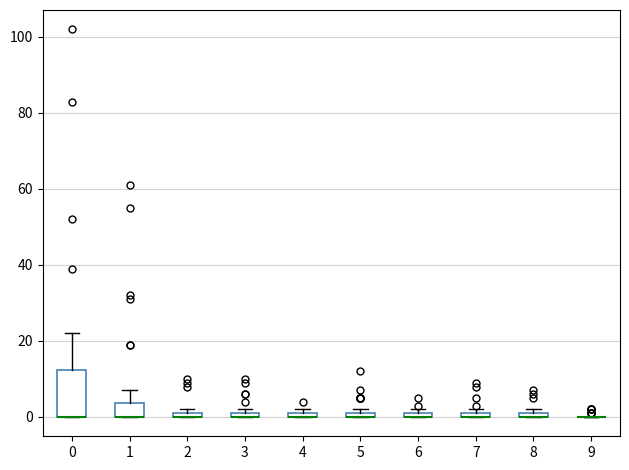

Which box is the tallest, from its lower edge to its upper edge?

0